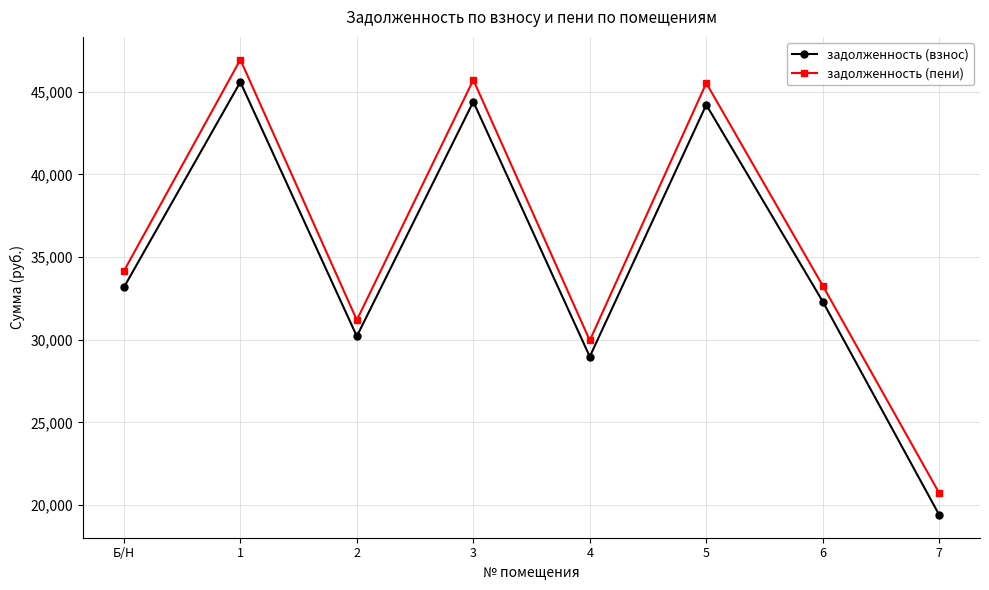

What is the label of the 8th point from the right?

Б/Н